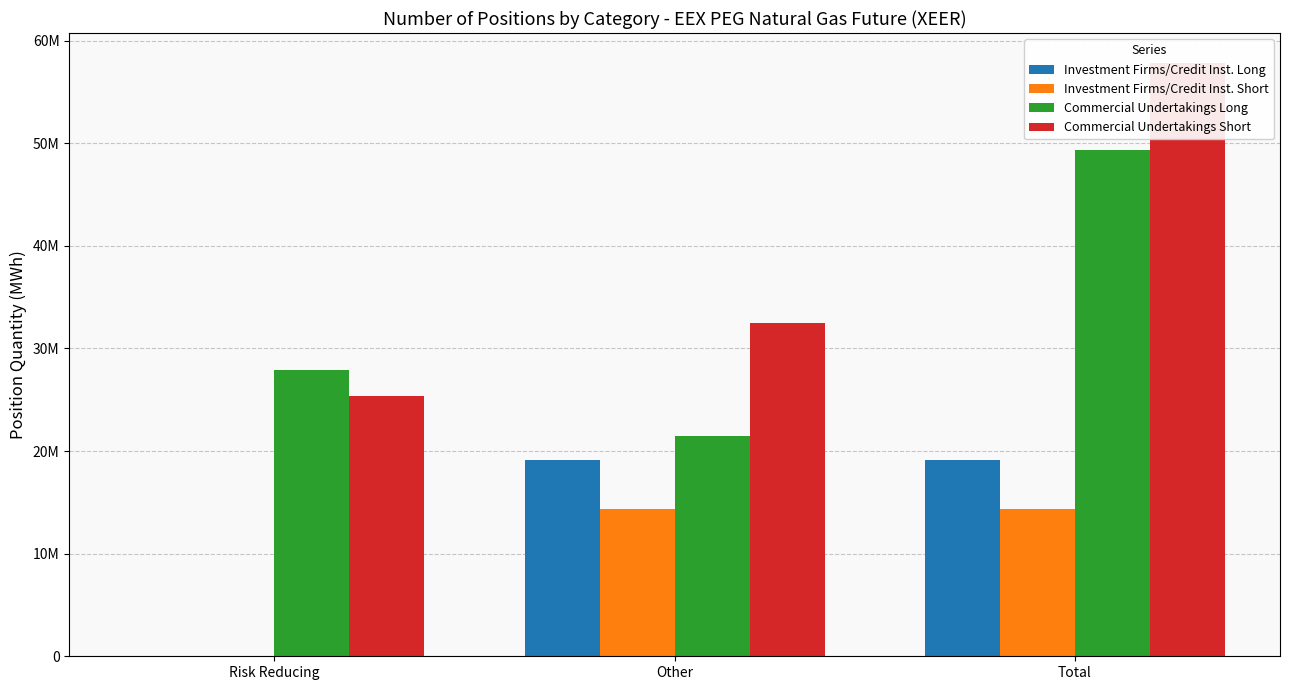

Between Risk Reducing and Other, which is larger?

Other